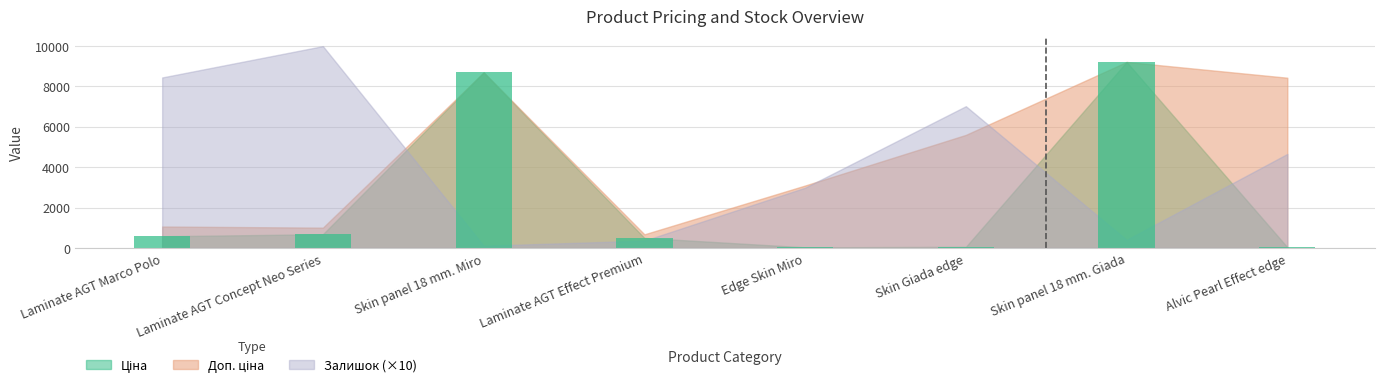

What is the sum of all values?

19755.0